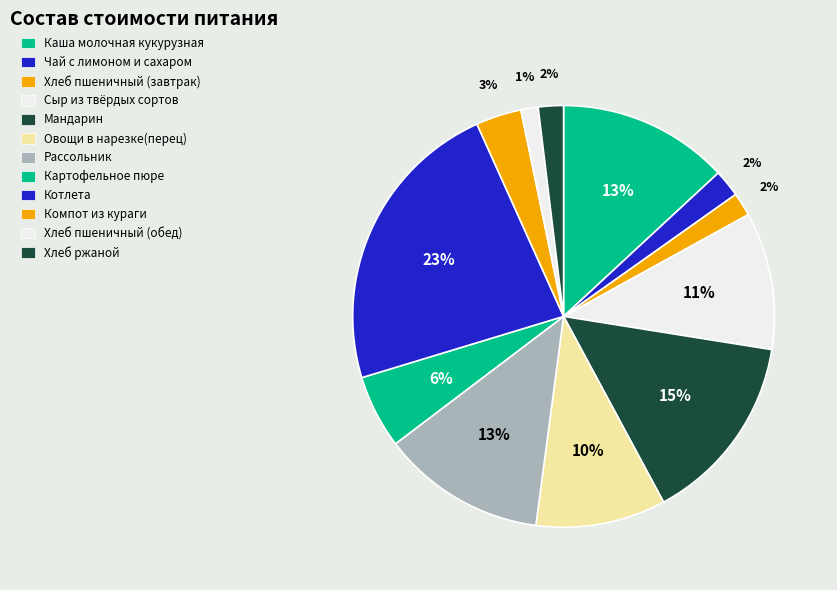

Count the number of slices in the pie.

12